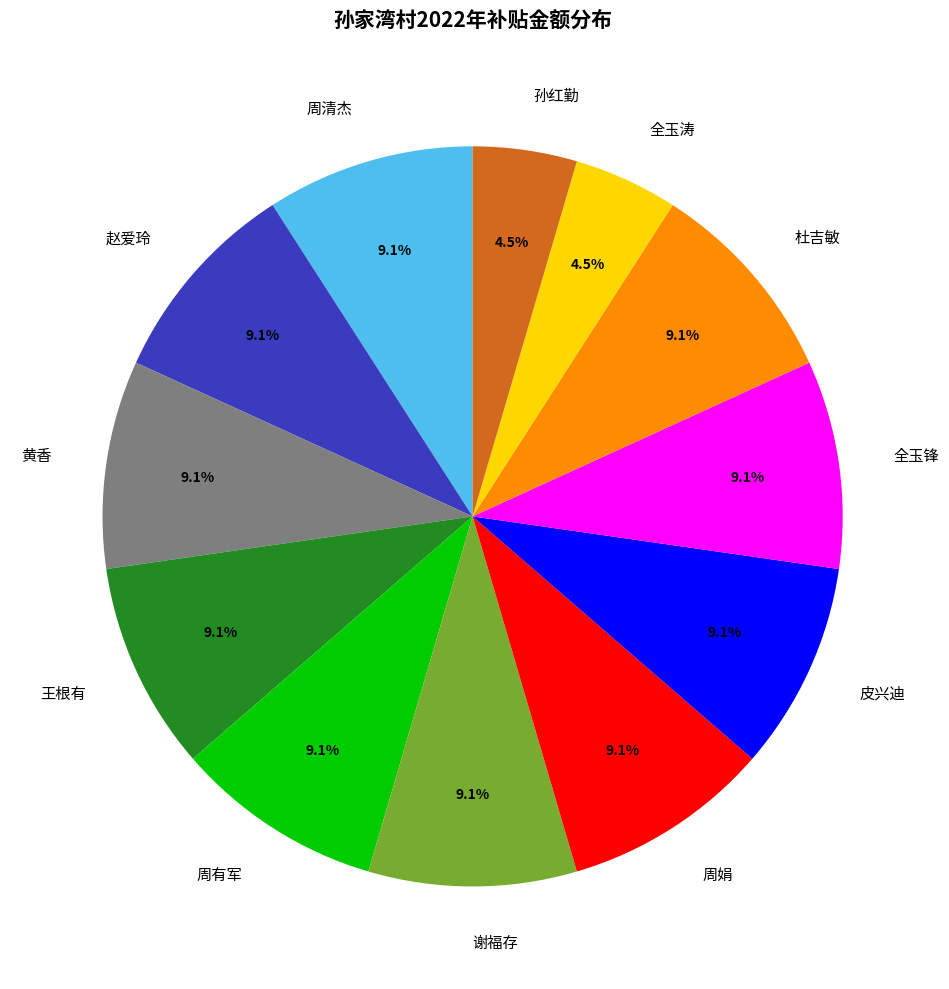

Between 全玉锋 and 全玉涛, which is larger?

全玉锋